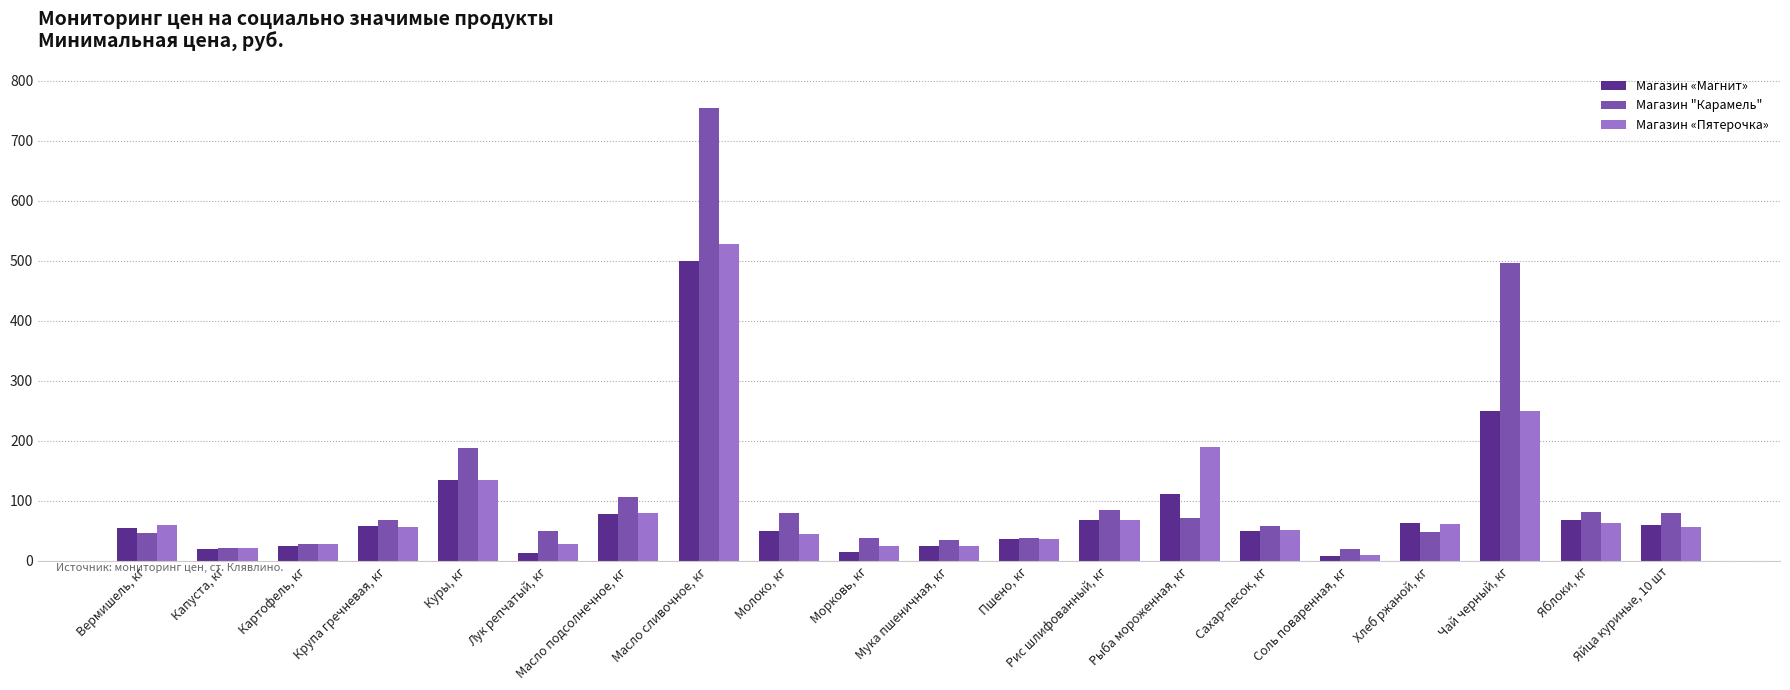

At which category is the sum across all series the highest?

Масло сливочное, кг